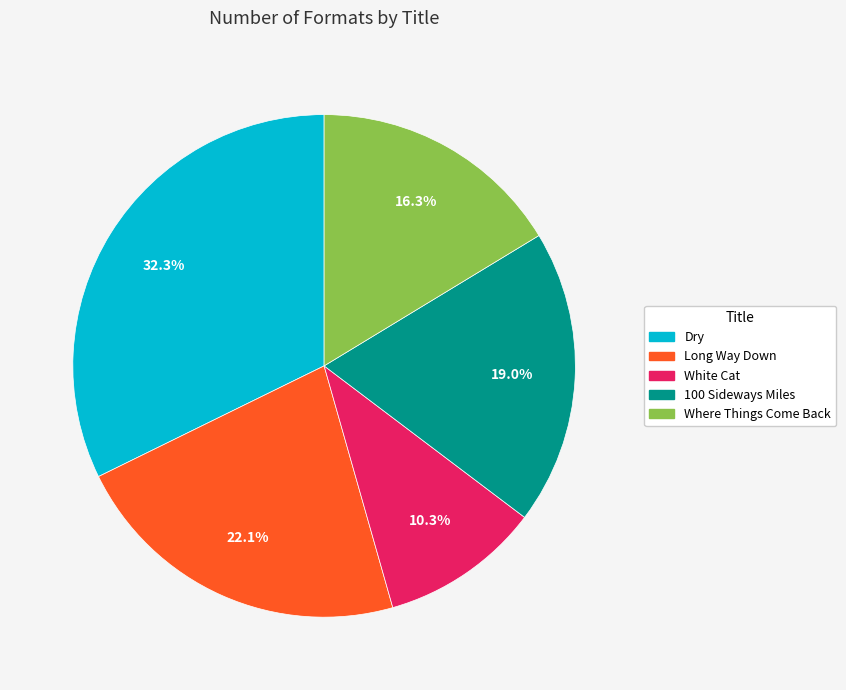

Which has a higher value, Long Way Down or 100 Sideways Miles?

Long Way Down